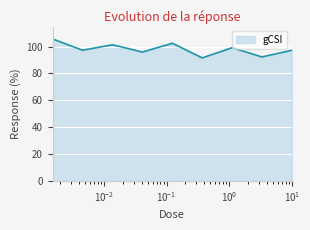

What is the minimum value shown in the chart?

91.6